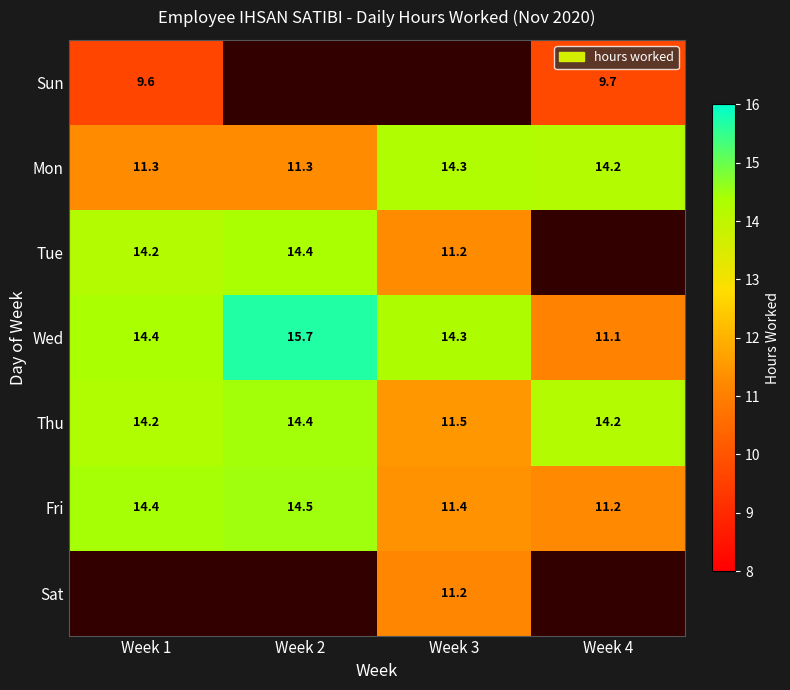

Is the value of Thu at Week 1 greater than the value of Mon at Week 4?

Yes